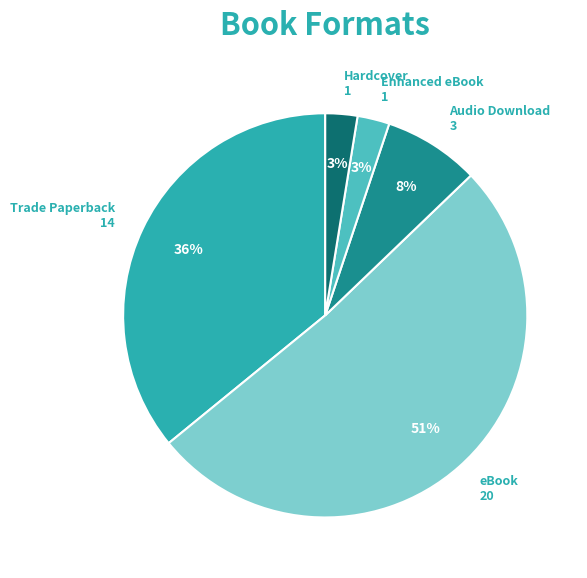

Do eBook and Trade Paperback together represent more than half of the pie?

Yes